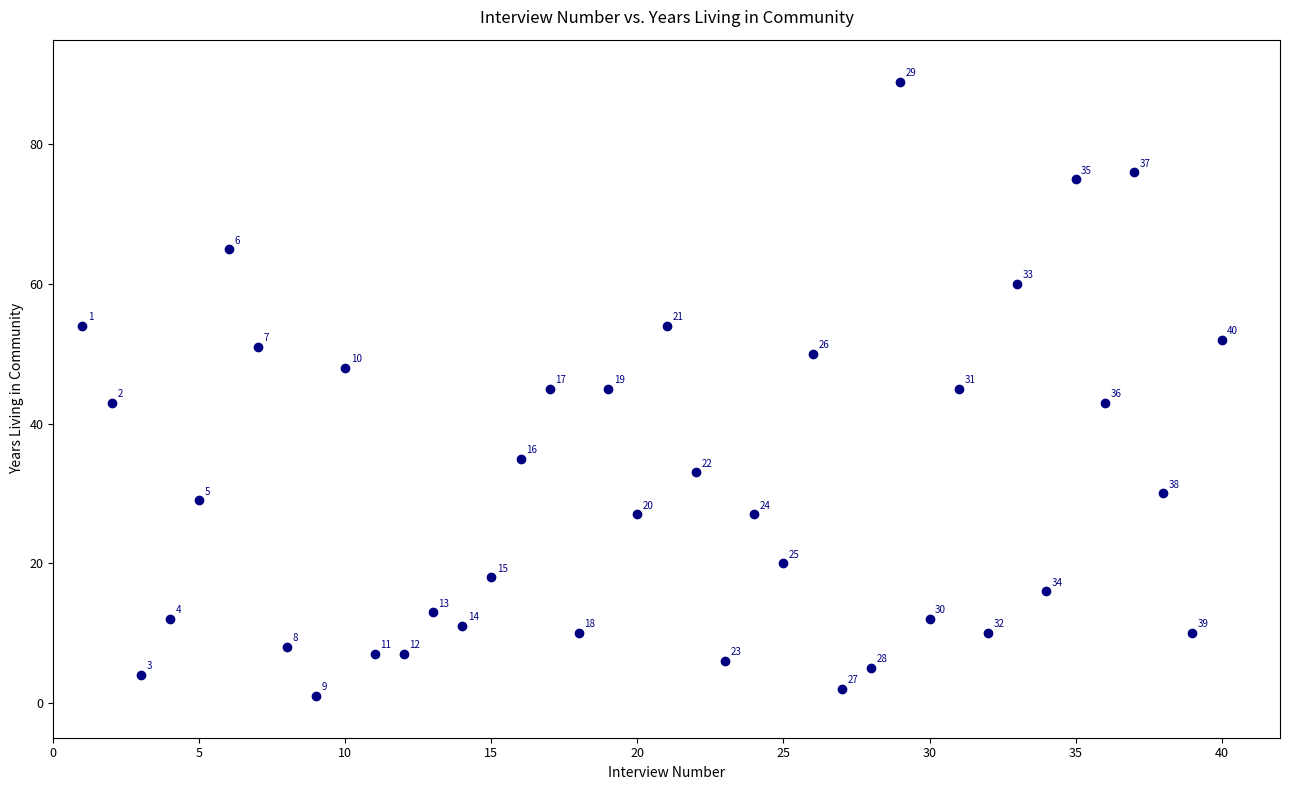

What is the range of Y values (max minus min)?

88